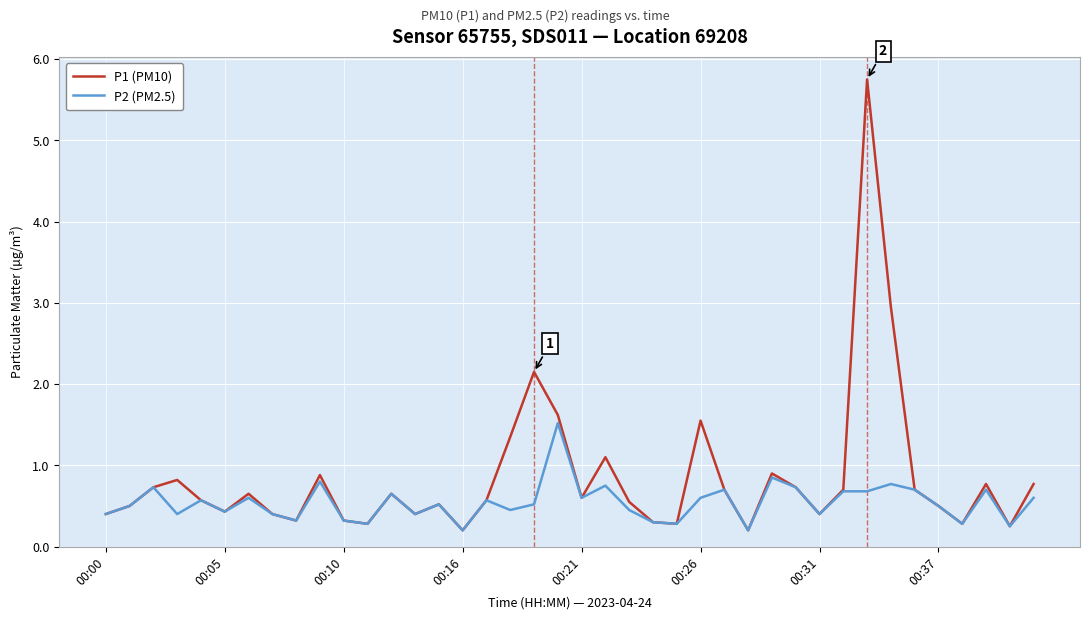

What is the highest value of the P1 (PM10) series?

5.8